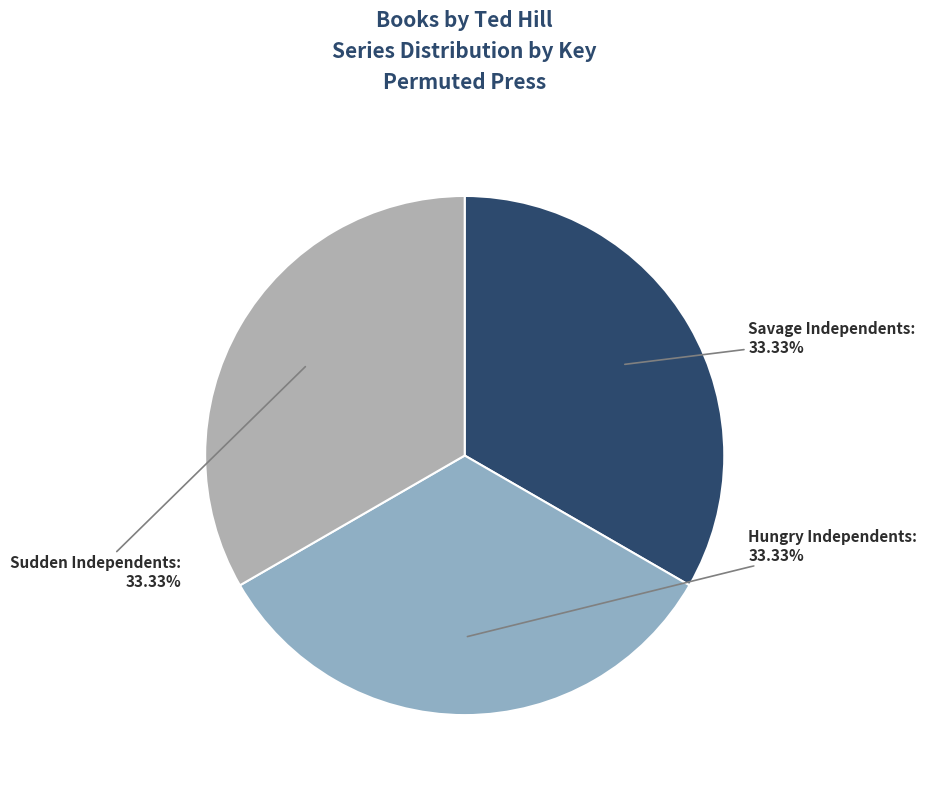

How many slices are in this pie chart?

3